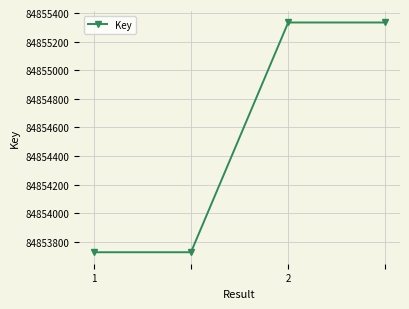

What is the maximum value shown in the chart?

84855334